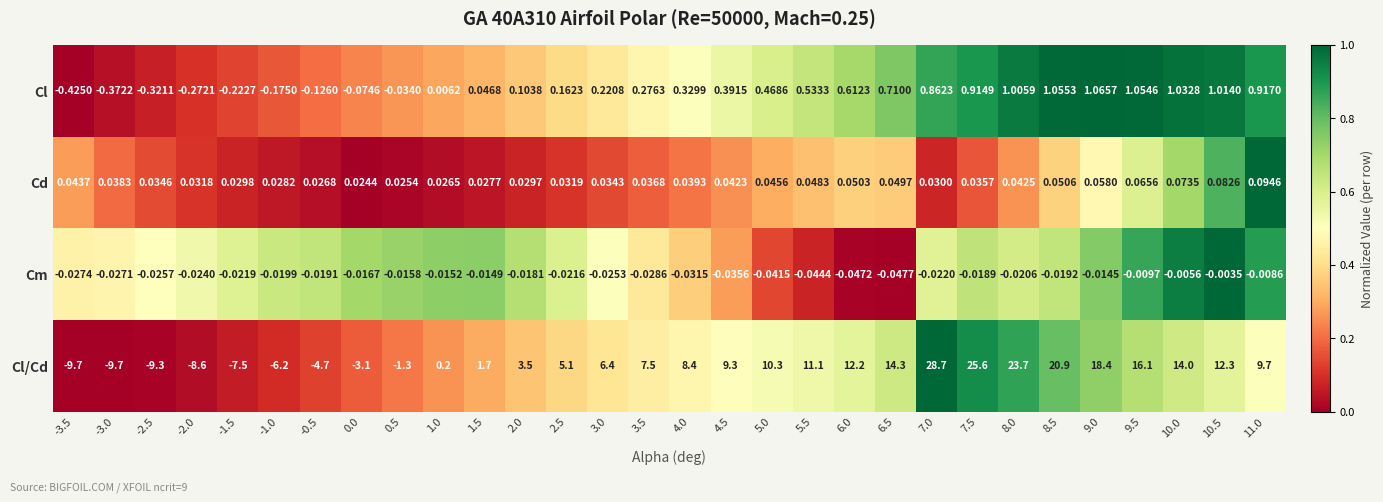

Is the value of Cl/Cd at 2.0 greater than the value of Cm at 3.0?

Yes